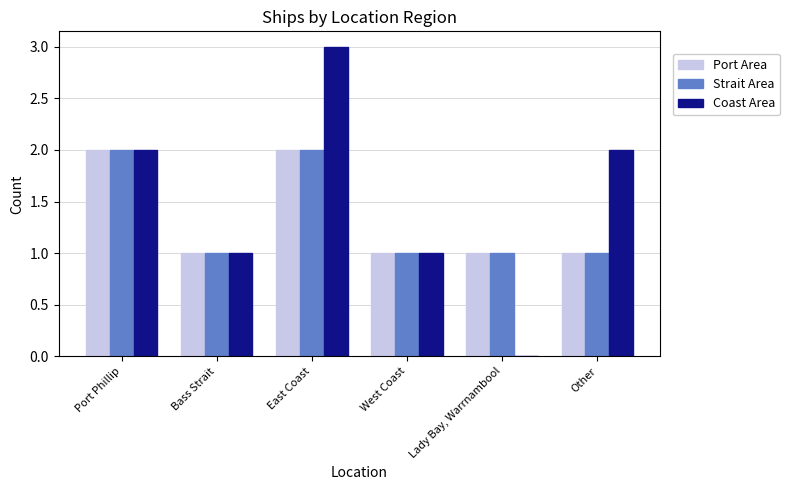

The value of Port Area at Bass Strait is 1. True or false?

True